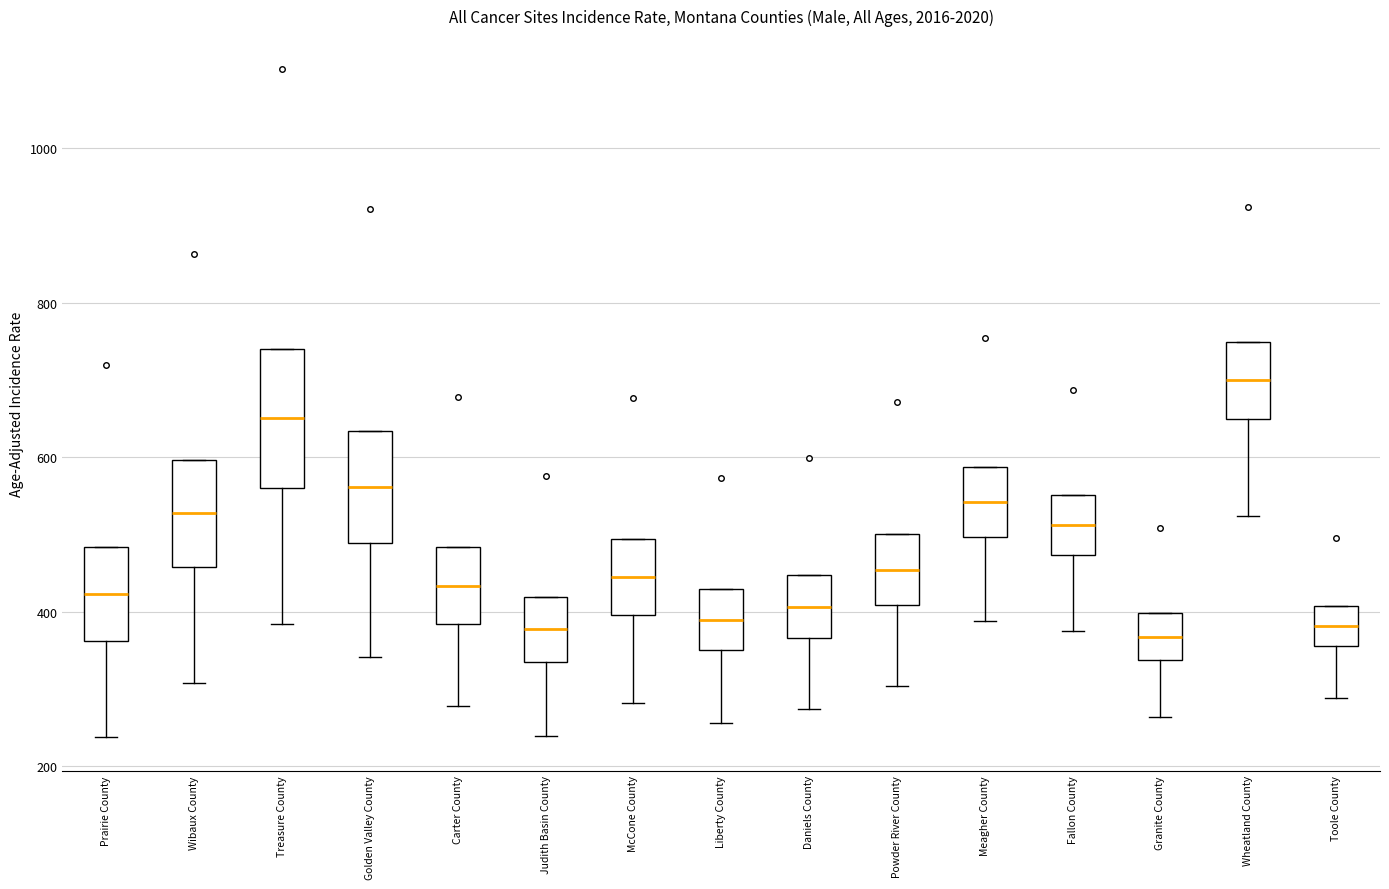

Reading left to right, transcribe this box plot: for each box, give where its median line is, the range the box spans, and where its two whiskers end, as read against the y-axis. The values are not printed on the chart, so give them approximately, as read against the axis.

Prairie County: median 420, box 360 to 480, whiskers 240 to 480
Wibaux County: median 520, box 460 to 600, whiskers 300 to 600
Treasure County: median 660, box 560 to 740, whiskers 380 to 740
Golden Valley County: median 560, box 480 to 640, whiskers 340 to 640
Carter County: median 440, box 380 to 480, whiskers 280 to 480
Judith Basin County: median 380, box 340 to 420, whiskers 240 to 420
McCone County: median 440, box 400 to 500, whiskers 280 to 500
Liberty County: median 400, box 360 to 420, whiskers 260 to 420
Daniels County: median 400, box 360 to 440, whiskers 280 to 440
Powder River County: median 460, box 400 to 500, whiskers 300 to 500
Meagher County: median 540, box 500 to 580, whiskers 380 to 580
Fallon County: median 520, box 480 to 560, whiskers 380 to 560
Granite County: median 360, box 340 to 400, whiskers 260 to 400
Wheatland County: median 700, box 640 to 740, whiskers 520 to 740
Toole County: median 380, box 360 to 400, whiskers 280 to 400